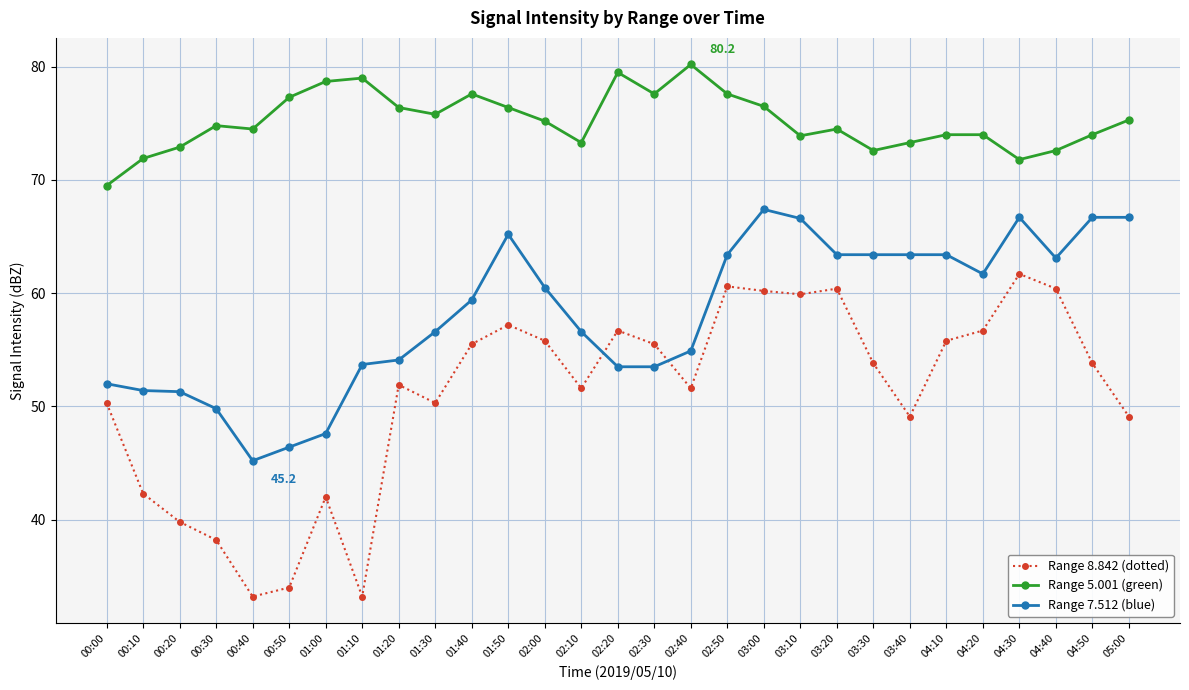

What is the lowest value of the Range 8.842 (dotted) series?

33.2